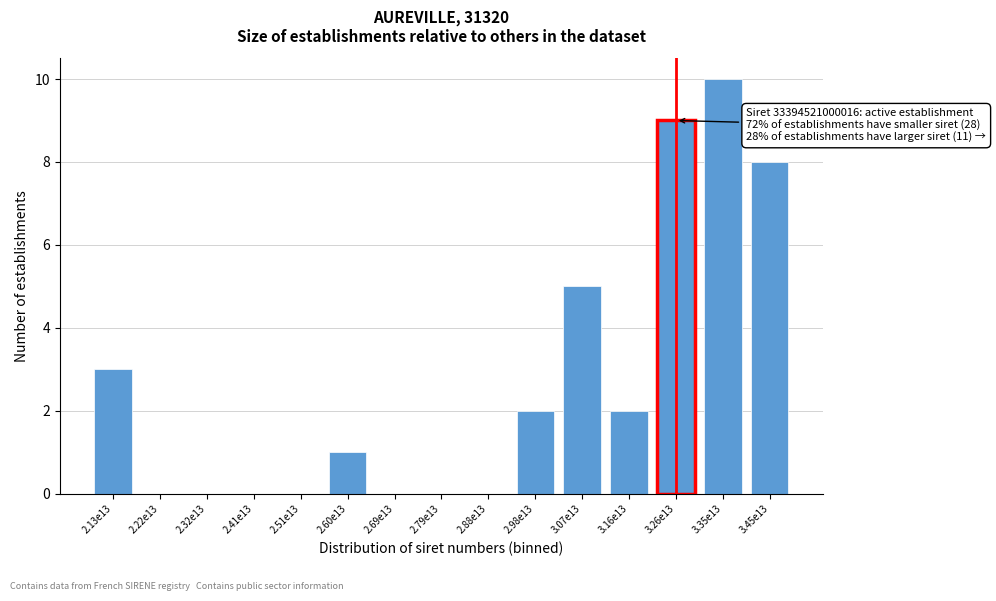

Reading left to right, what are all the values shown in this chart?

2.13e13=3	2.22e13=0	2.32e13=0	2.41e13=0	2.51e13=0	2.60e13=1	2.69e13=0	2.79e13=0	2.88e13=0	2.98e13=2	3.07e13=5	3.16e13=2	3.26e13=9	3.35e13=10	3.45e13=8